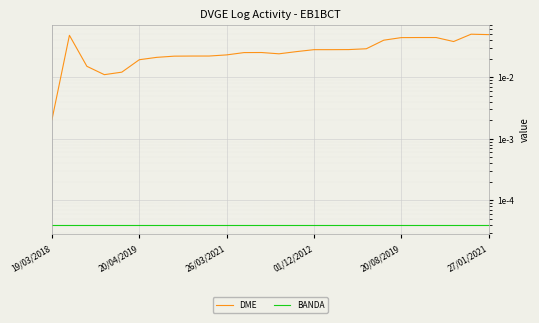

True or false: BANDA and DME intersect in this chart.

False